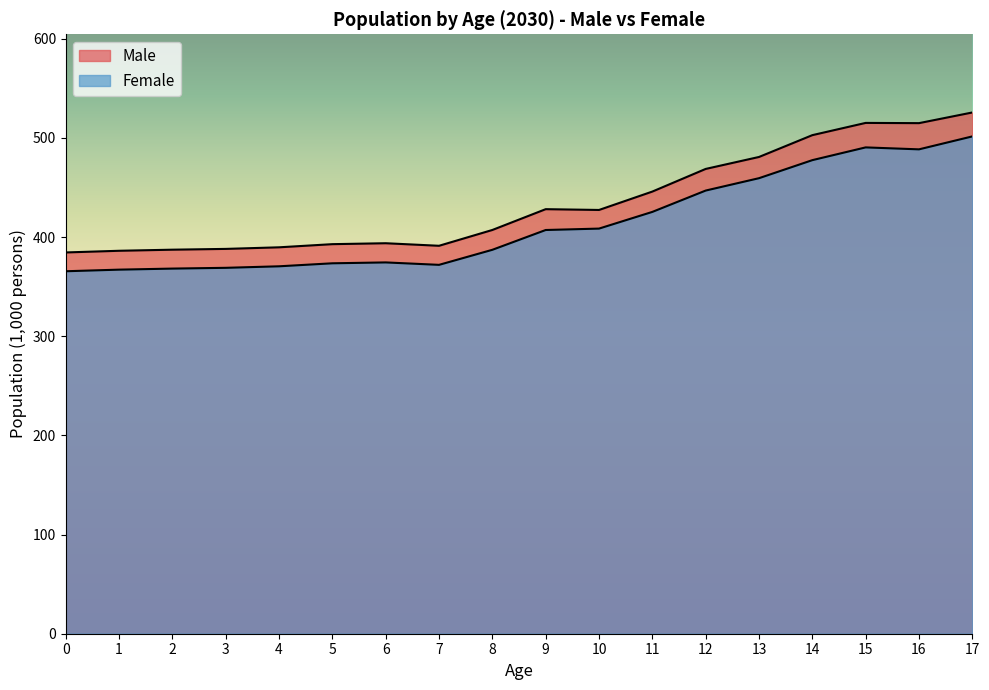

How many lines are shown in the chart?

2